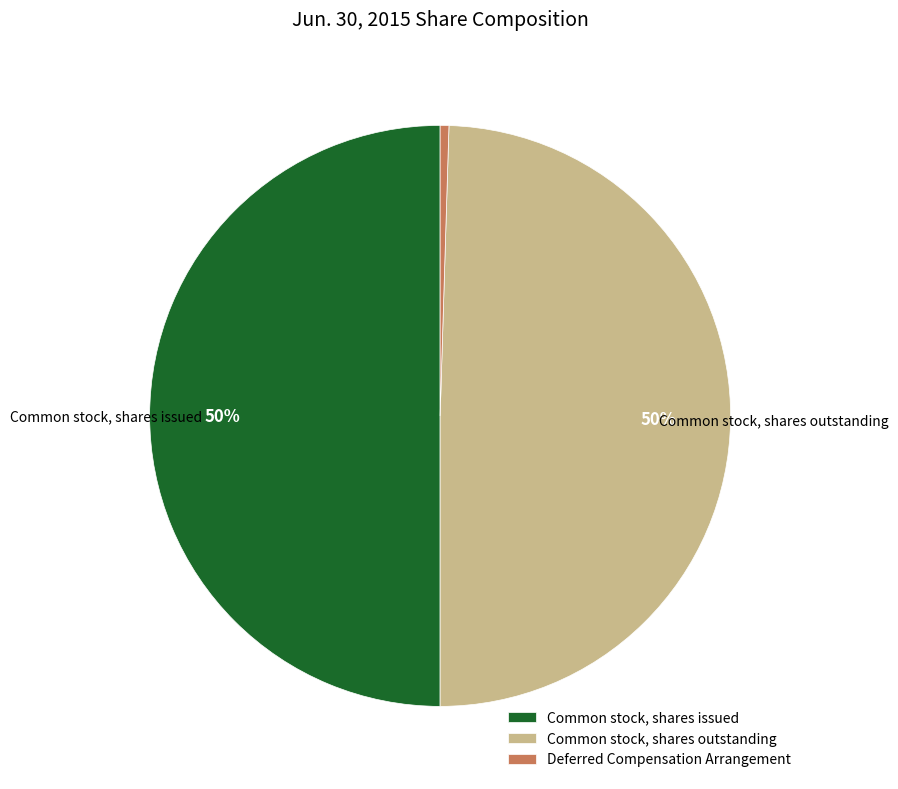

Does Common stock, shares outstanding account for over 50% of the chart?

No